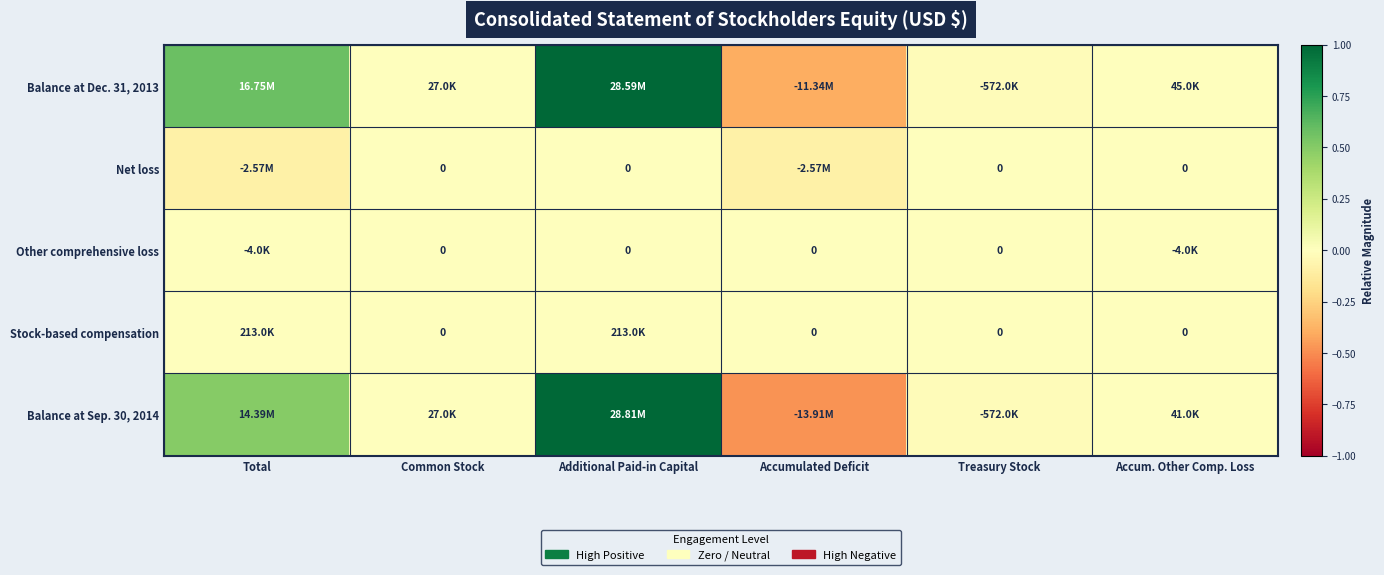

How many series are shown in this chart?

5